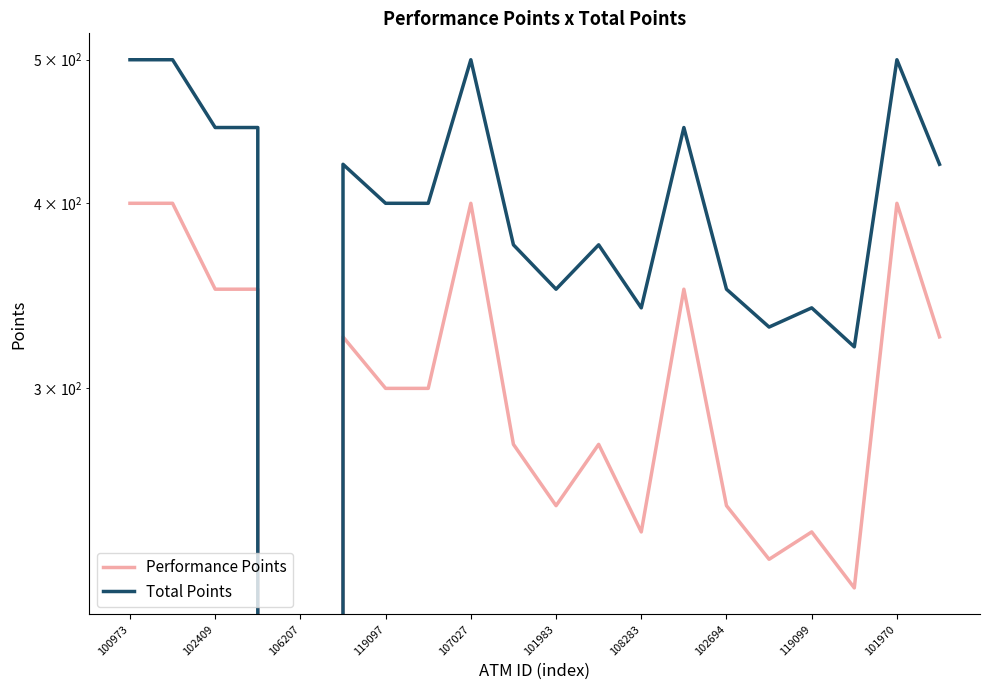

How many series are shown in this chart?

2